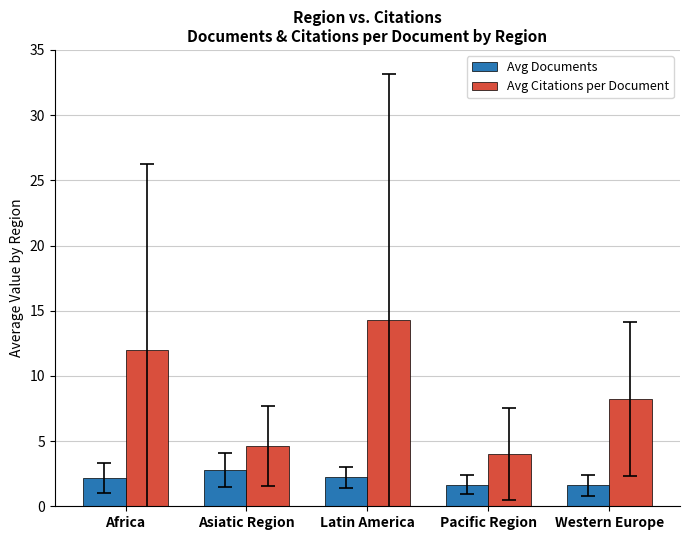

The value of Avg Documents at Western Europe is 1.6. True or false?

True